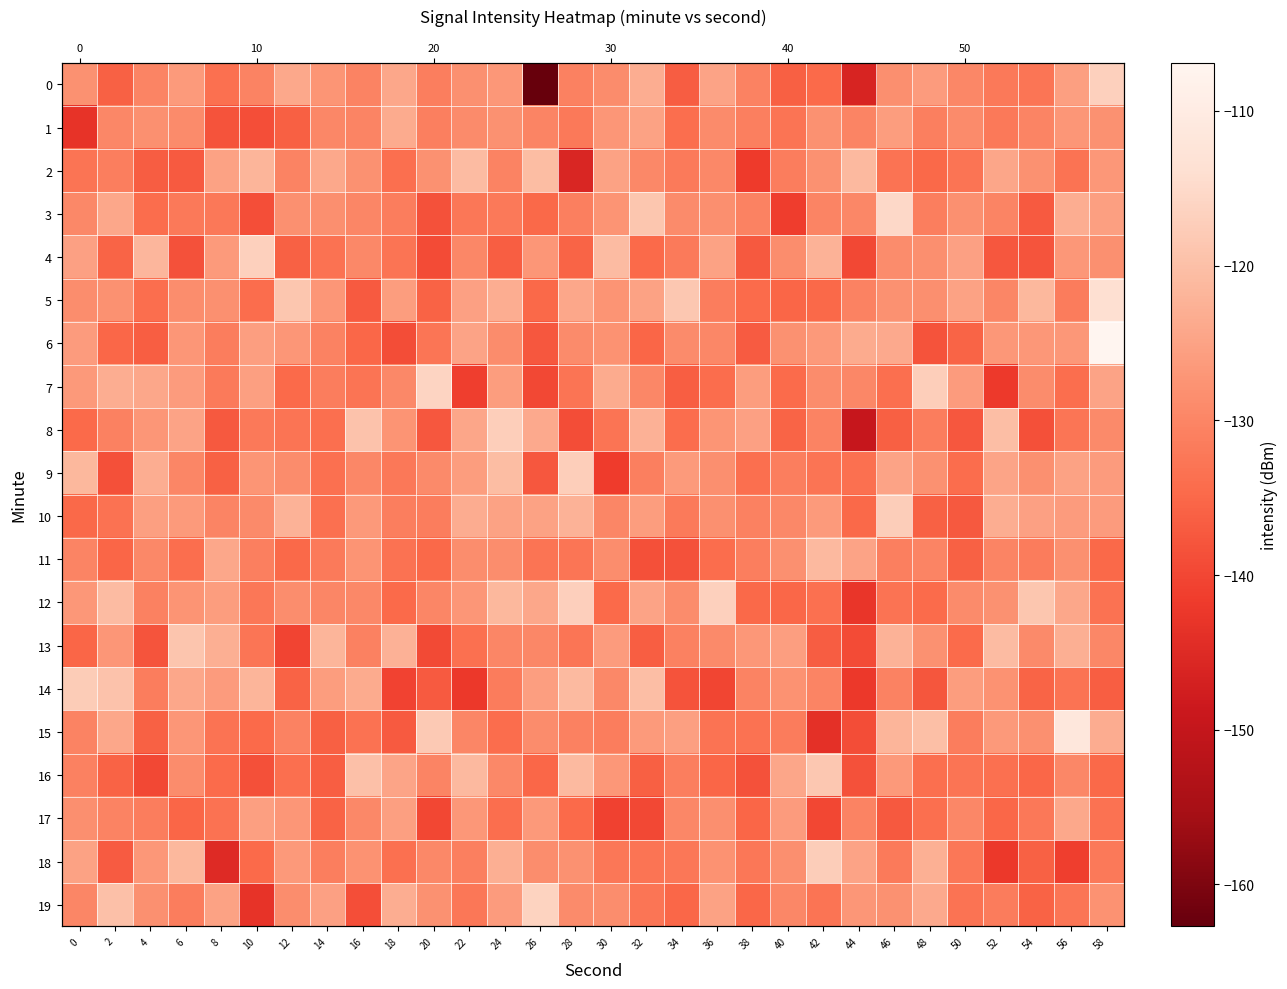

List the series in order of their peak value, highest first.

6, 15, 5, 3, 7, 19, 4, 12, 0, 9, 8, 10, 18, 14, 16, 13, 2, 11, 1, 17